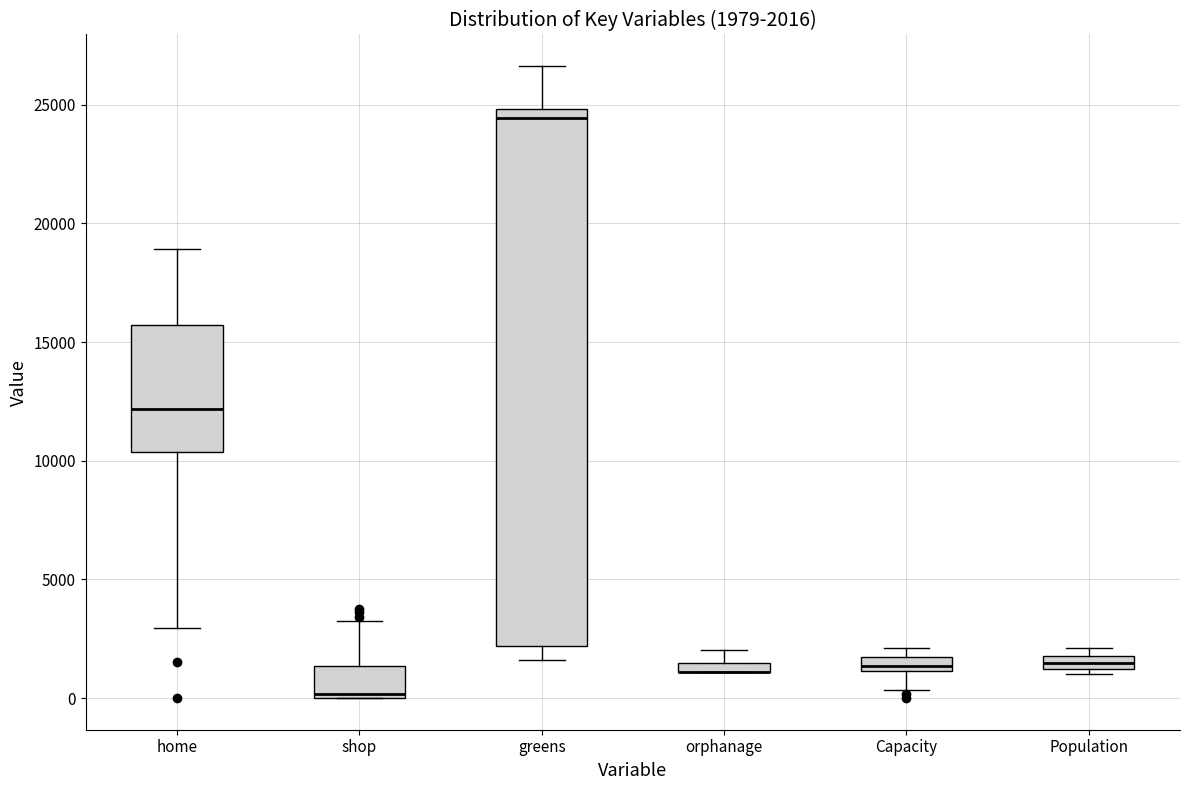

Comparing the boxes themselves (not the whiskers), which one is the tallest?

greens